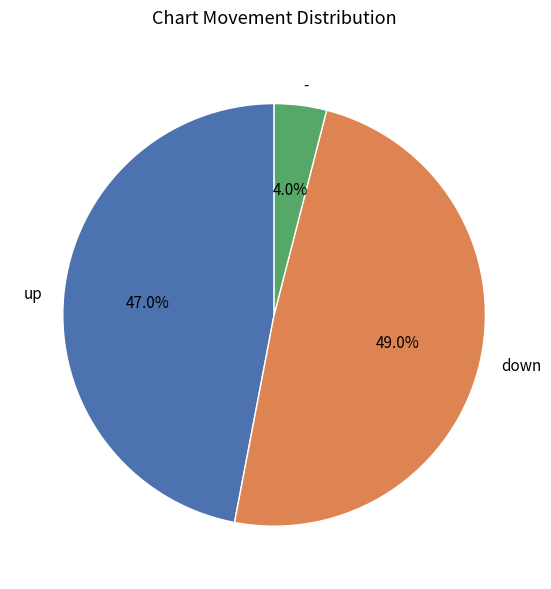

Does any single category account for the majority?

No